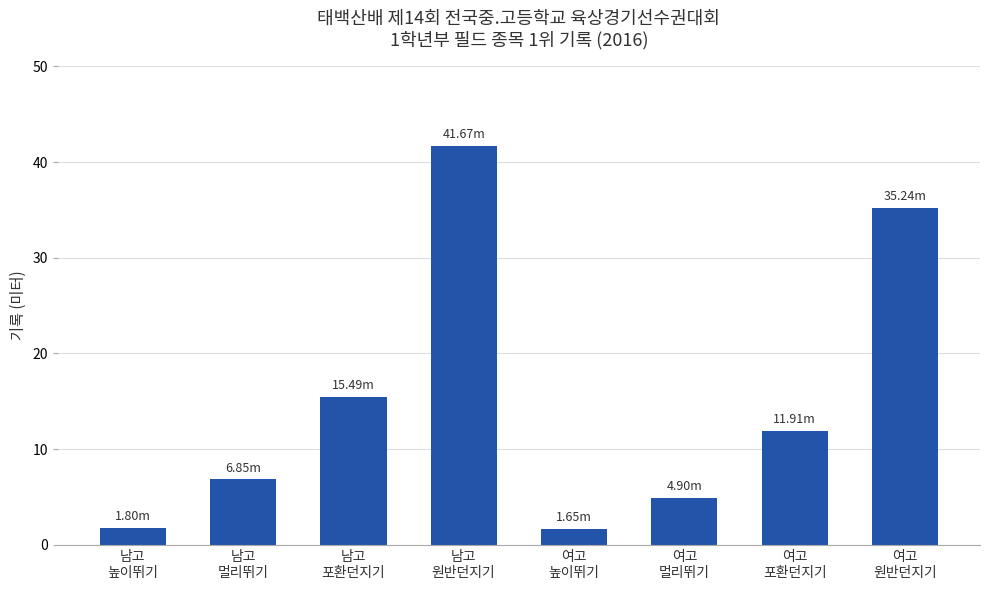

Which has a higher value, 남고
멀리뛰기 or 남고
원반던지기?

남고
원반던지기